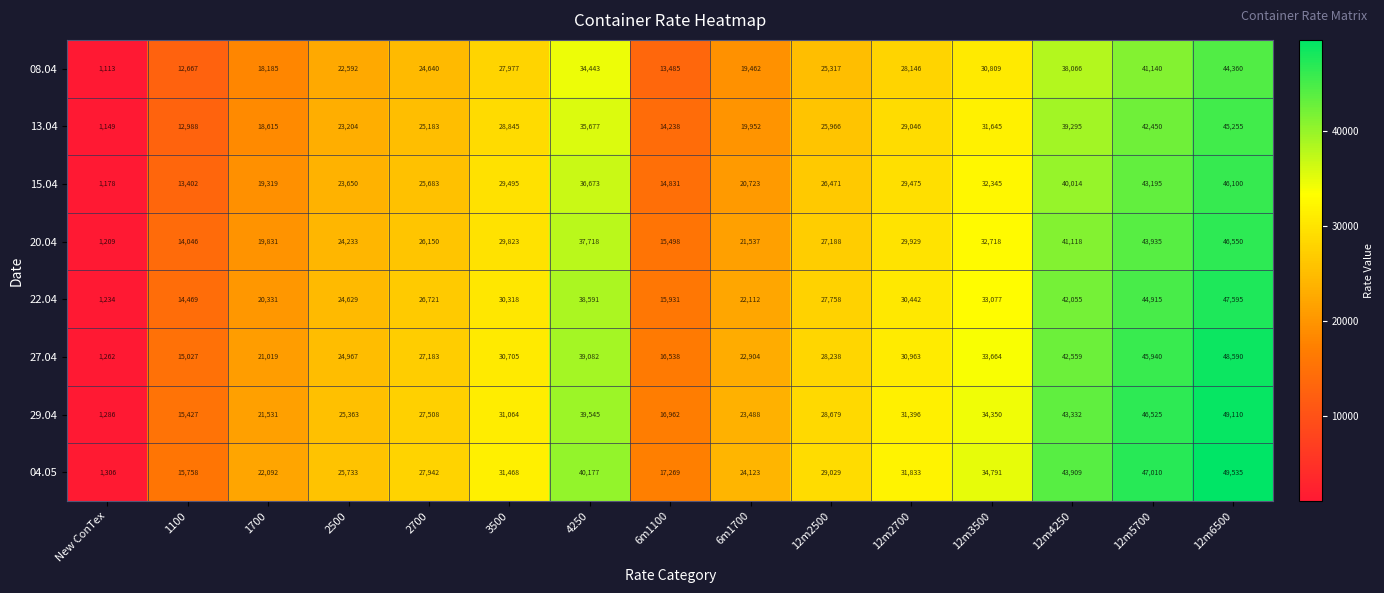

Rank the series by their maximum value, from lowest to highest.

08.04, 13.04, 15.04, 20.04, 22.04, 27.04, 29.04, 04.05